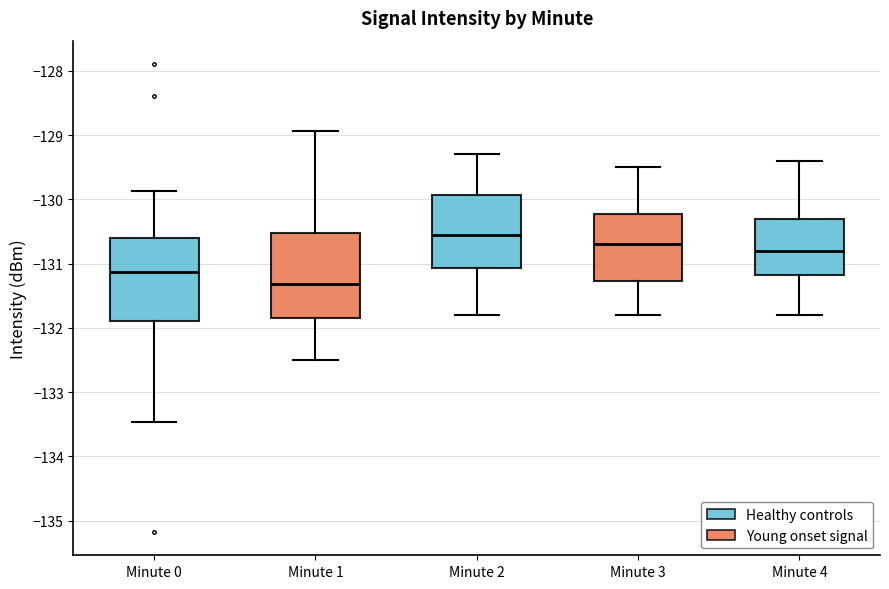

Where does the median line of the box for Minute 0 sit on the y-axis? The values are not printed on the chart, so give them approximately, as read against the axis.

-131.1